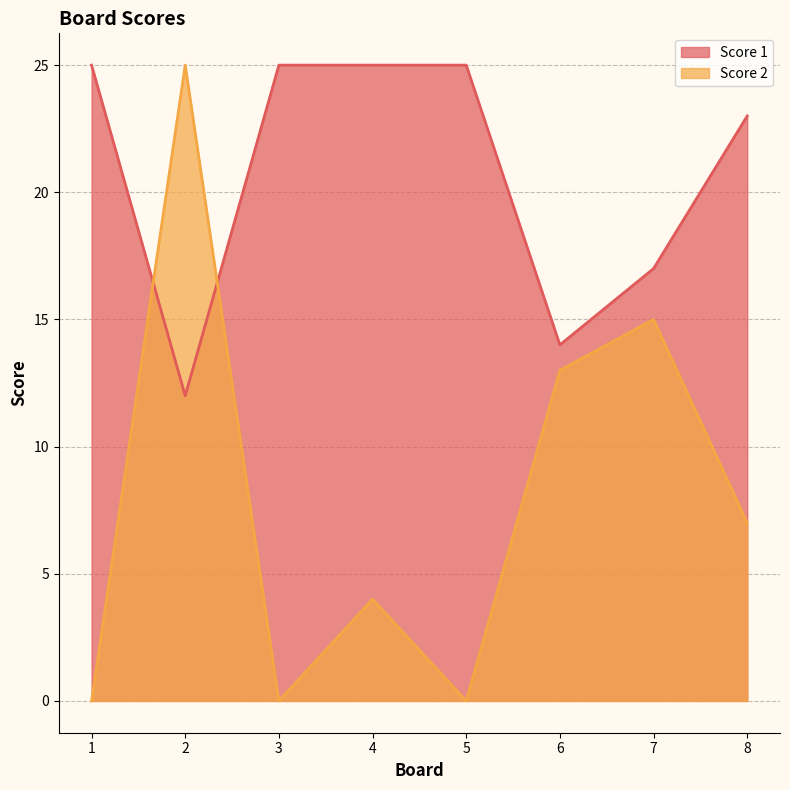

What is the value of the Score 2 point at the 2nd from the left?

25